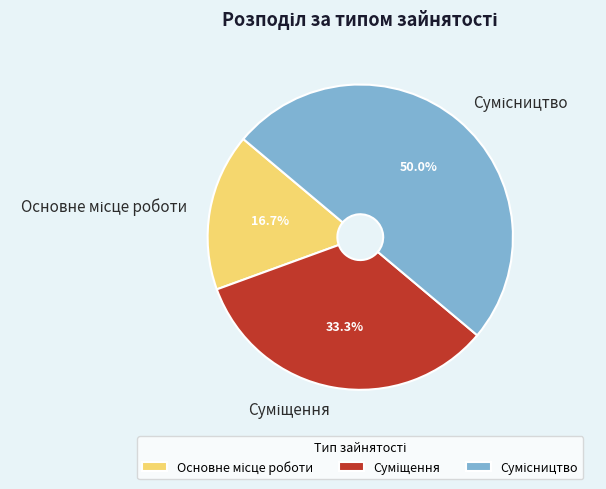

Approximately how many times larger is the value at Суміщення compared to Сумісництво?

0.7